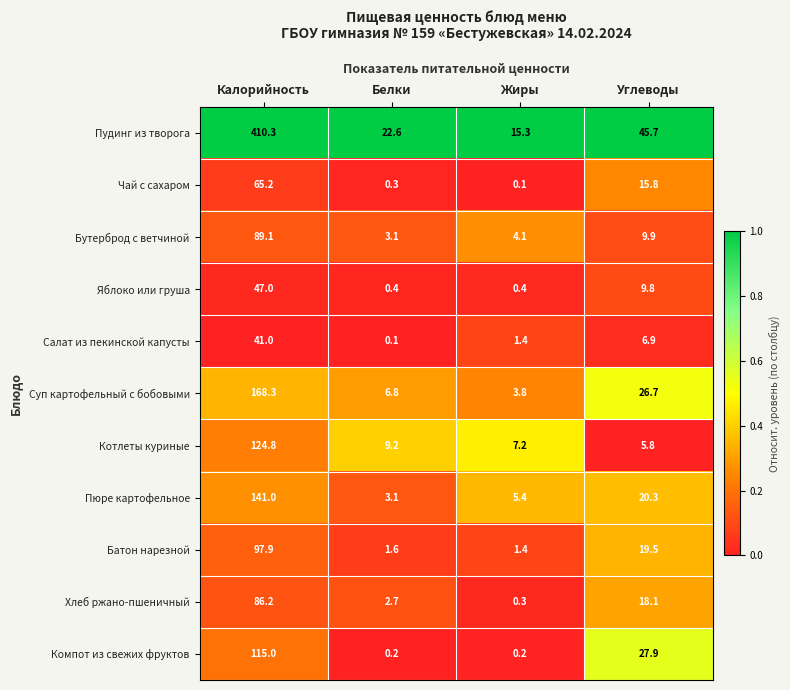

True or false: Пудинг из творога has a value of 22.6 at Белки.

True